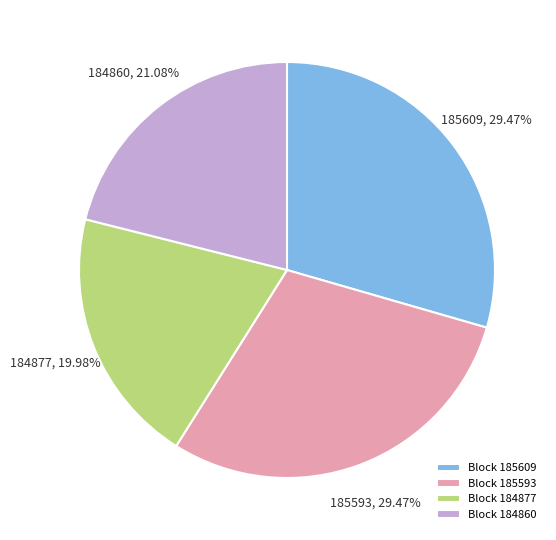

What is the smallest slice in the pie chart?

Block 184877